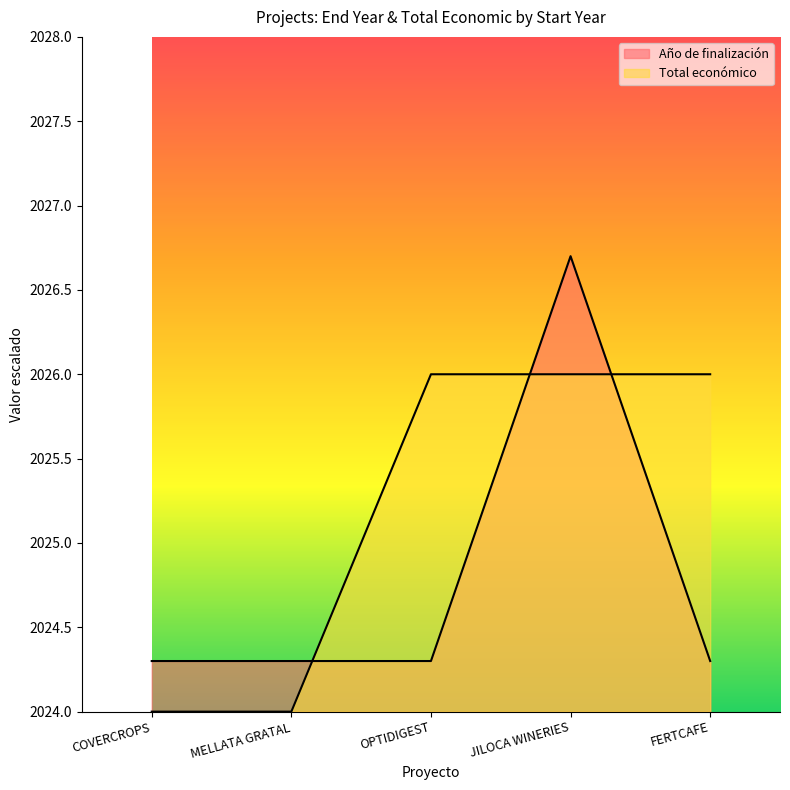

How many lines are shown in the chart?

2